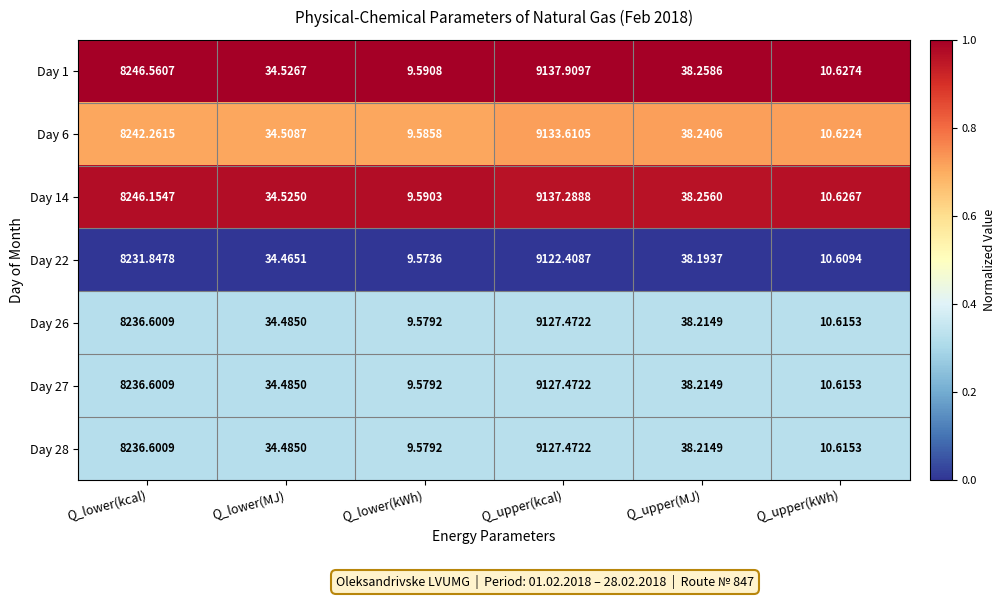

At which category is the sum across all series the highest?

Q_upper(kcal)